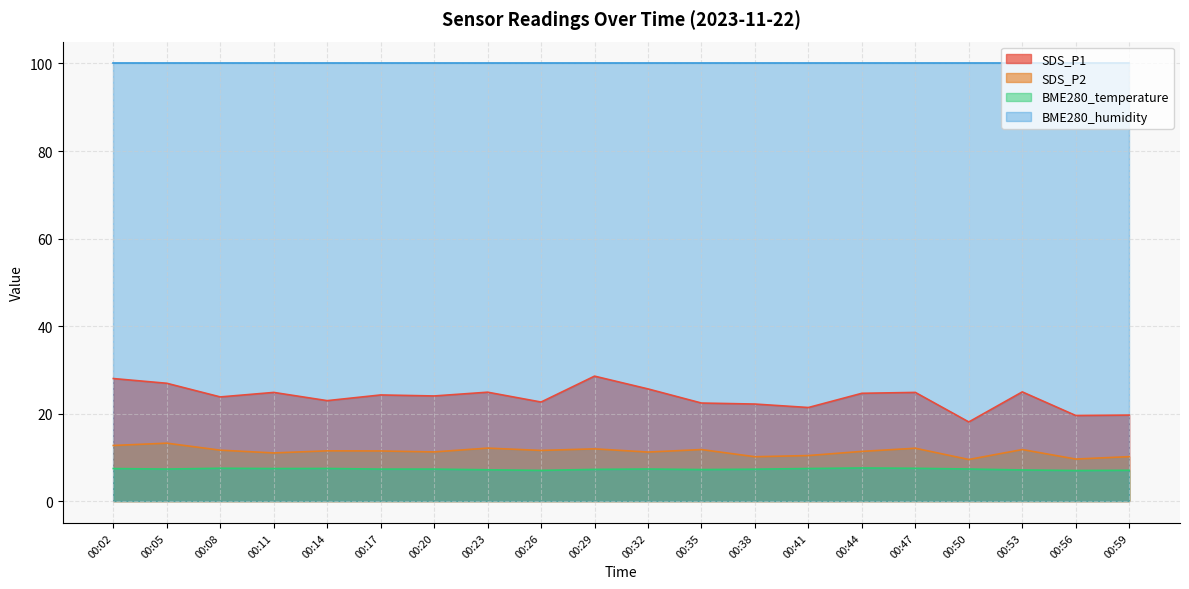

At which label does SDS_P2 reach its peak?

00:05